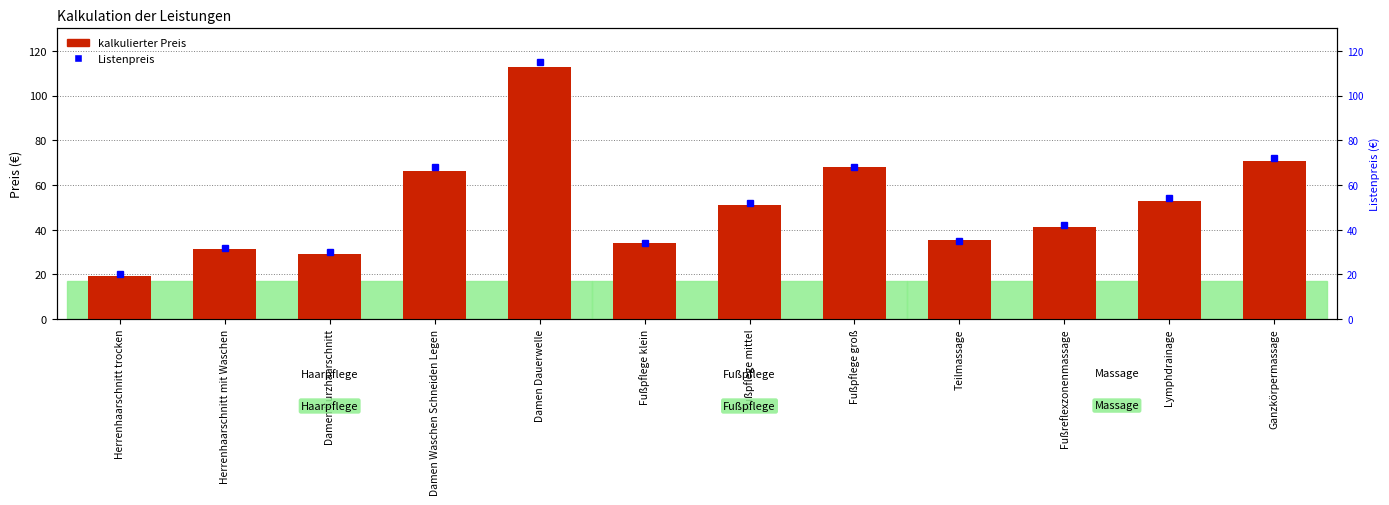

Which series changed the most between Herrenhaarschnitt trocken and Damen Dauerwelle?

Listenpreis